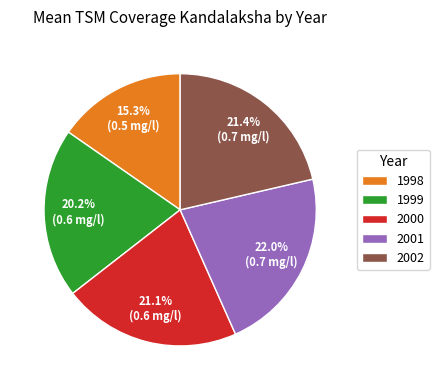

How much of the chart is everything except 2000?

78.9%